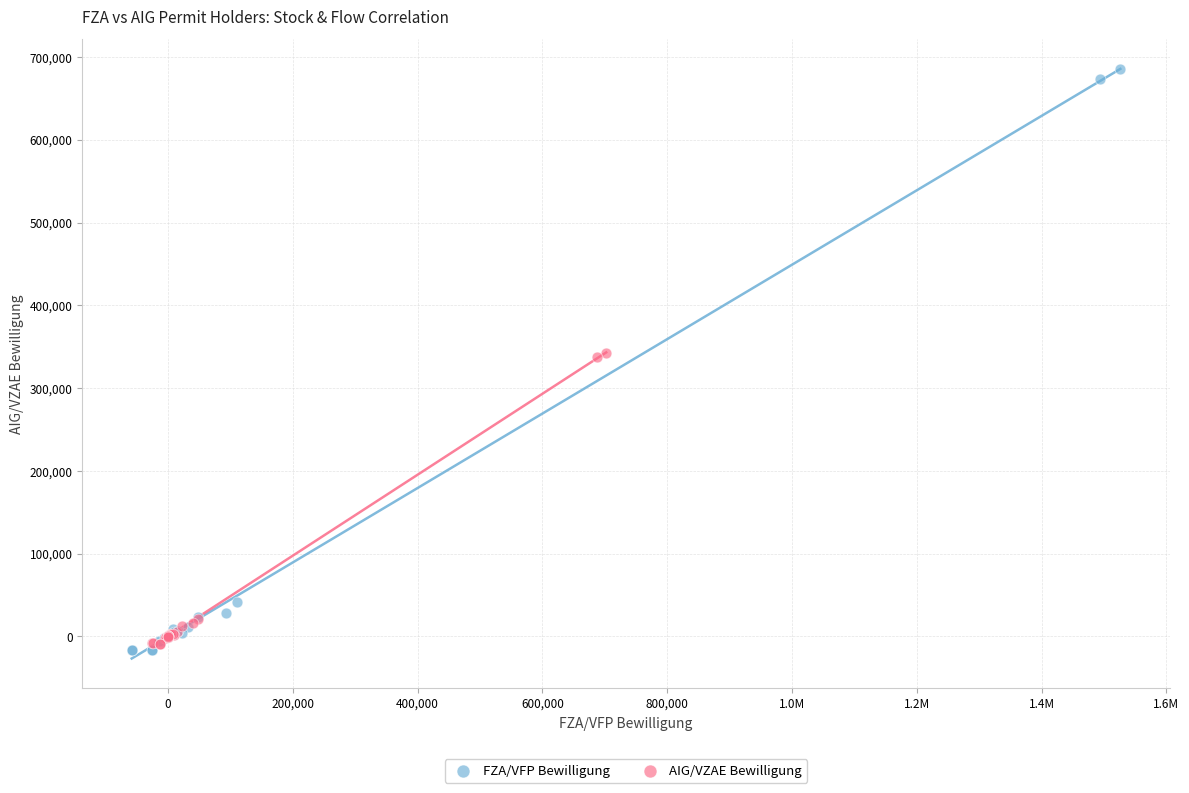

Which series reaches the maximum Y coordinate?

FZA/VFP Bewilligung